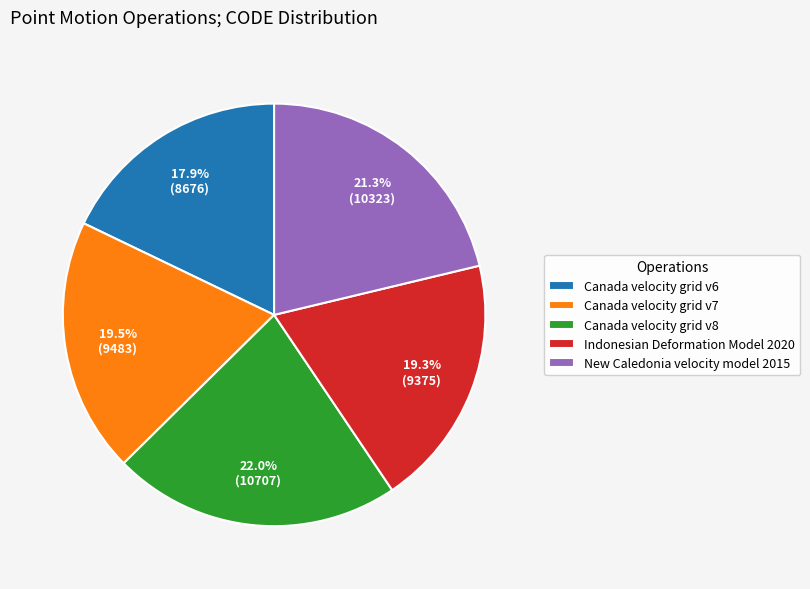

What percentage is the Canada velocity grid v6 slice, to the nearest percent?

18%